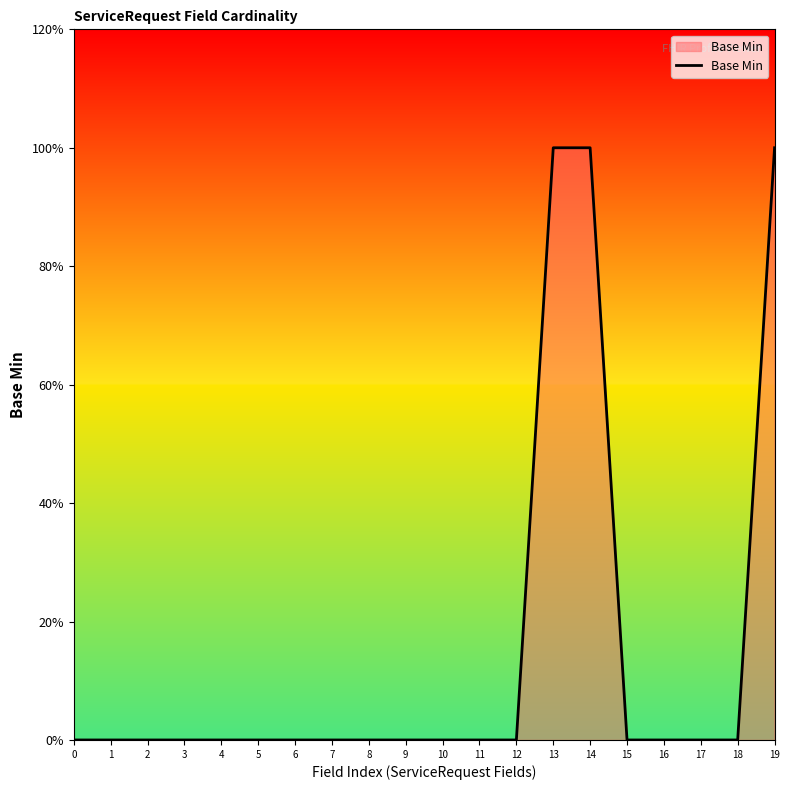

Does the chart have visible grid lines?

No